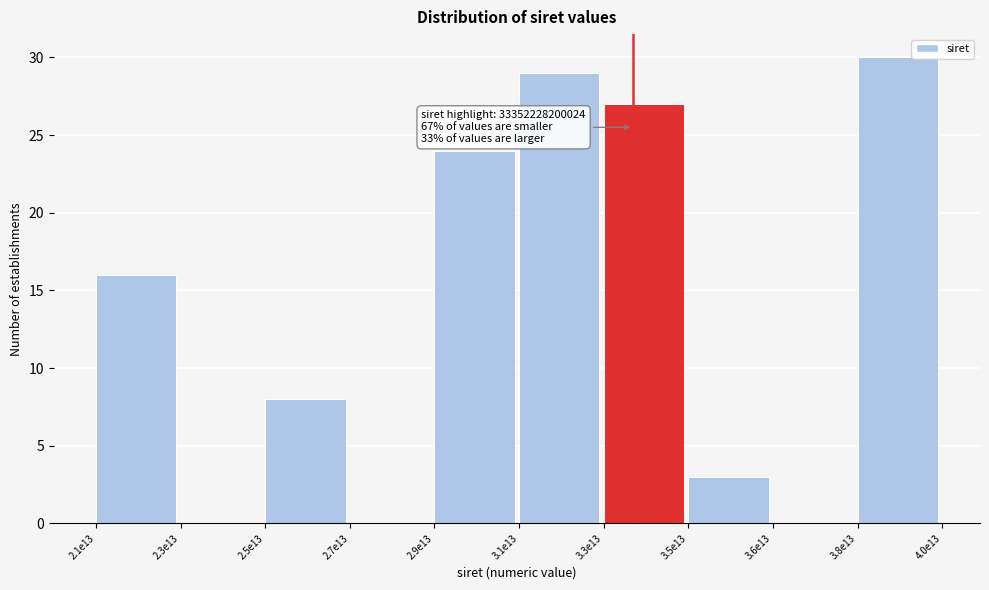

At which label is the value closest to 15?

2.1e13